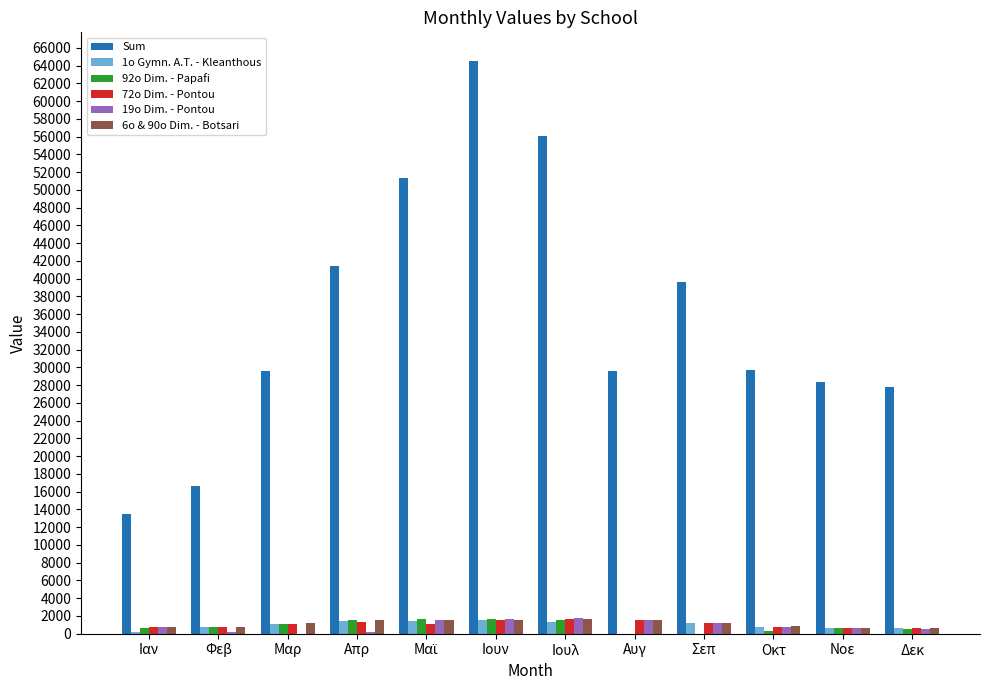

Which series has the largest total across all categories?

Sum